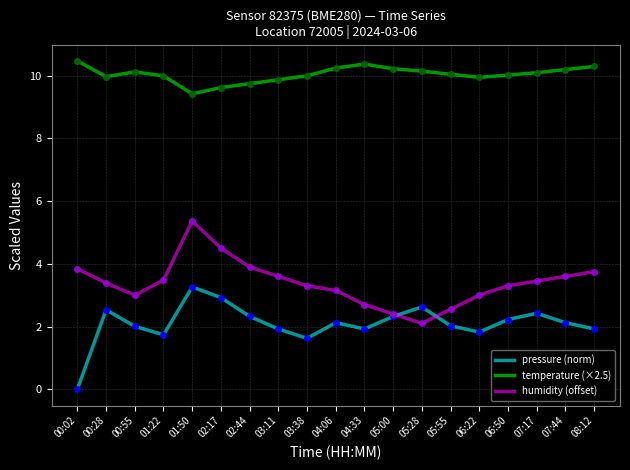

How many interior local valleys does the pressure (norm) series have?

4